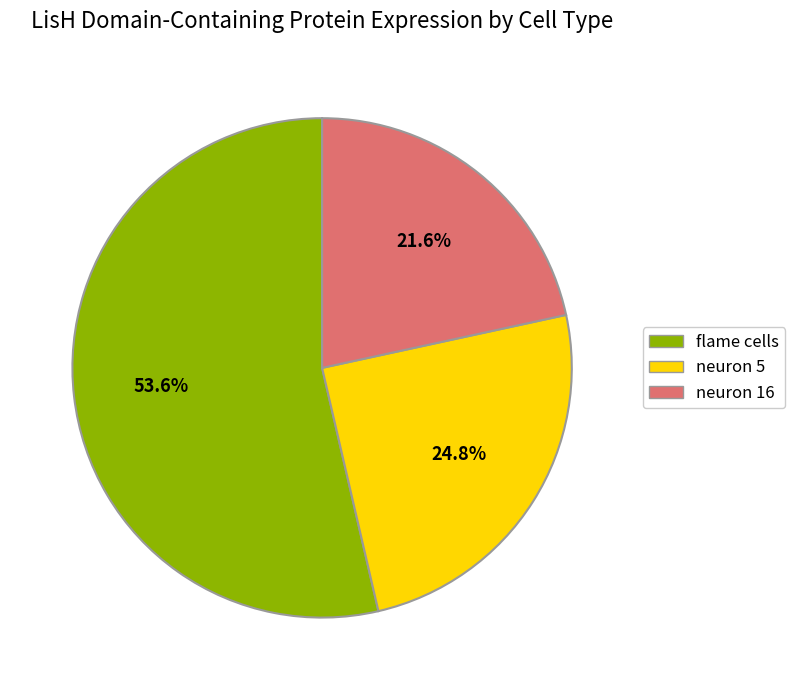

Is it true that neuron 5 is 25% of the pie?

True